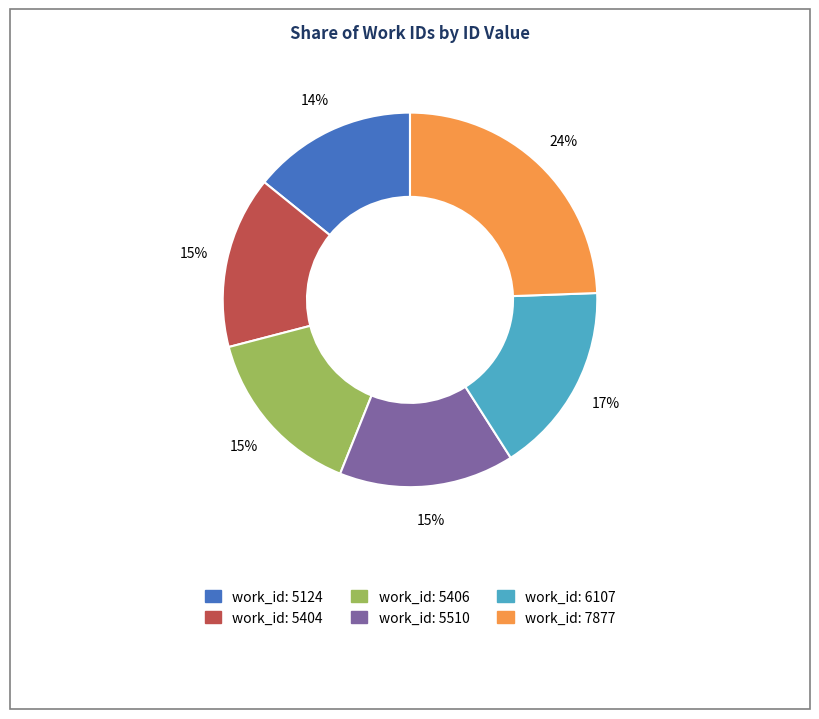

How many segments does this pie chart have?

6